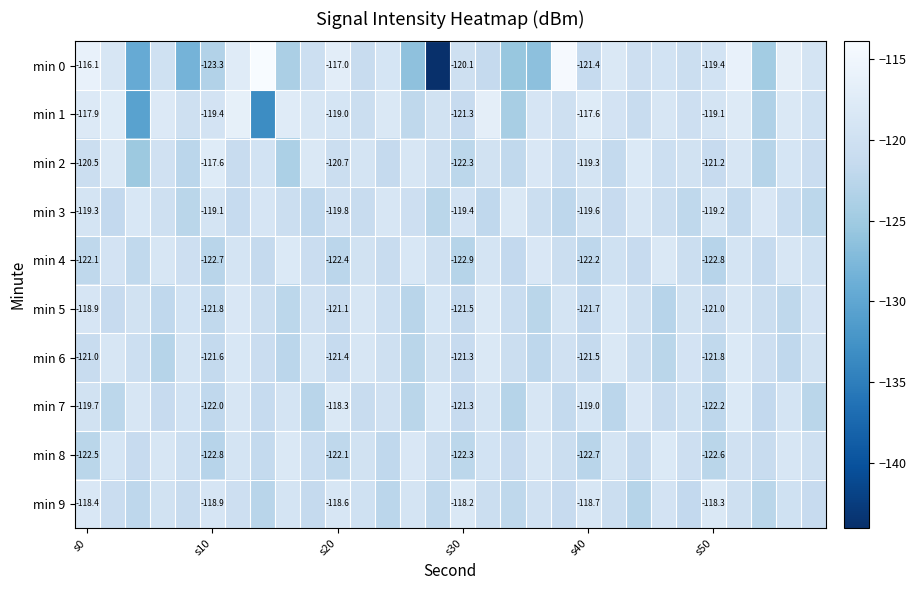

What is the total value across all series at 29?

-1205.5